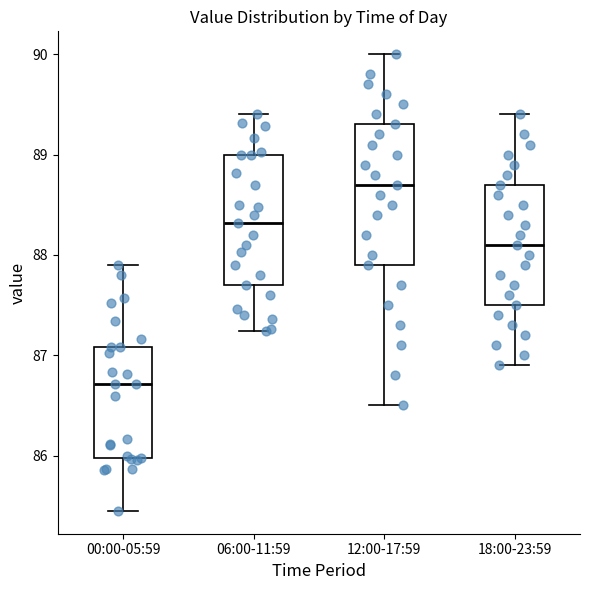

Reading left to right, read every box against the y-axis: the position of its median line, the range the box covers, and the ends of its whiskers. The values are not printed on the chart, so give them approximately, as read against the axis.

00:00-05:59: median 86.7, box 86.0 to 87.1, whiskers 85.5 to 87.9
06:00-11:59: median 88.3, box 87.7 to 89.0, whiskers 87.2 to 89.4
12:00-17:59: median 88.7, box 87.9 to 89.3, whiskers 86.5 to 90.0
18:00-23:59: median 88.1, box 87.5 to 88.7, whiskers 86.9 to 89.4